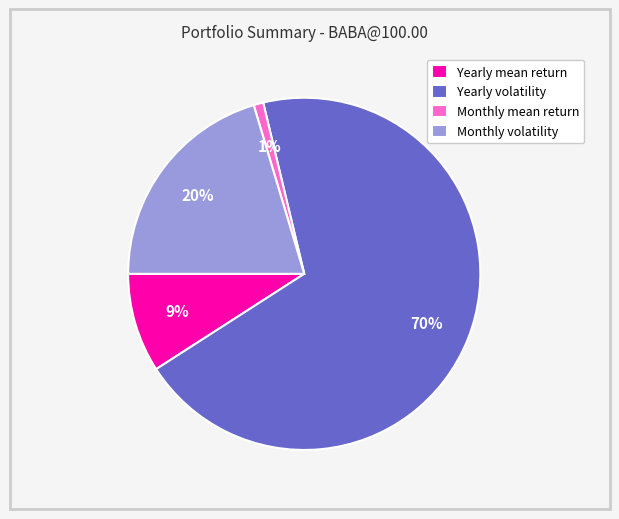

To the nearest percent, what percentage of the pie is Monthly volatility?

20%